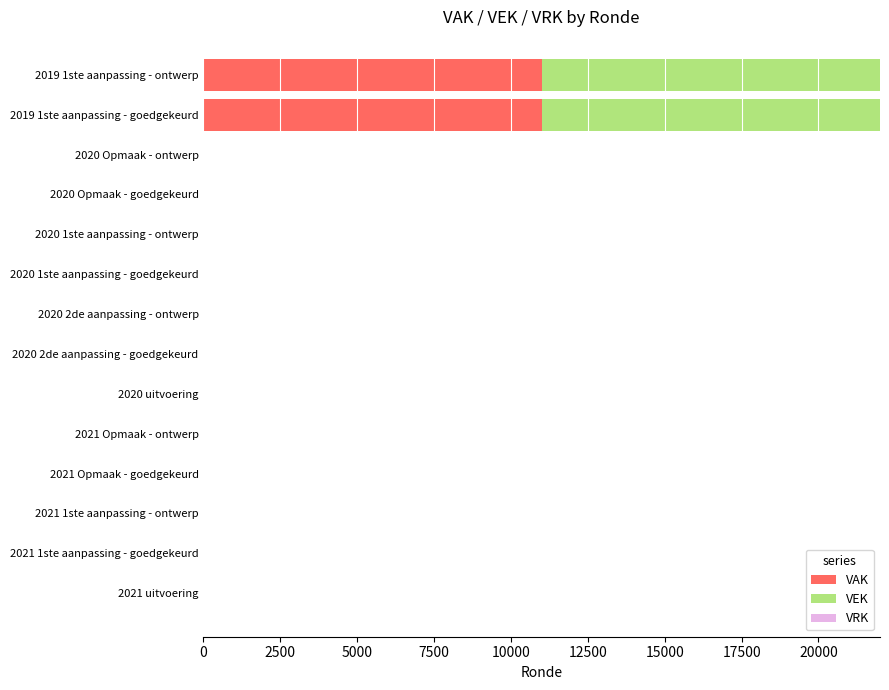

The value of VAK at 2020 2de aanpassing - ontwerp is 0. True or false?

True